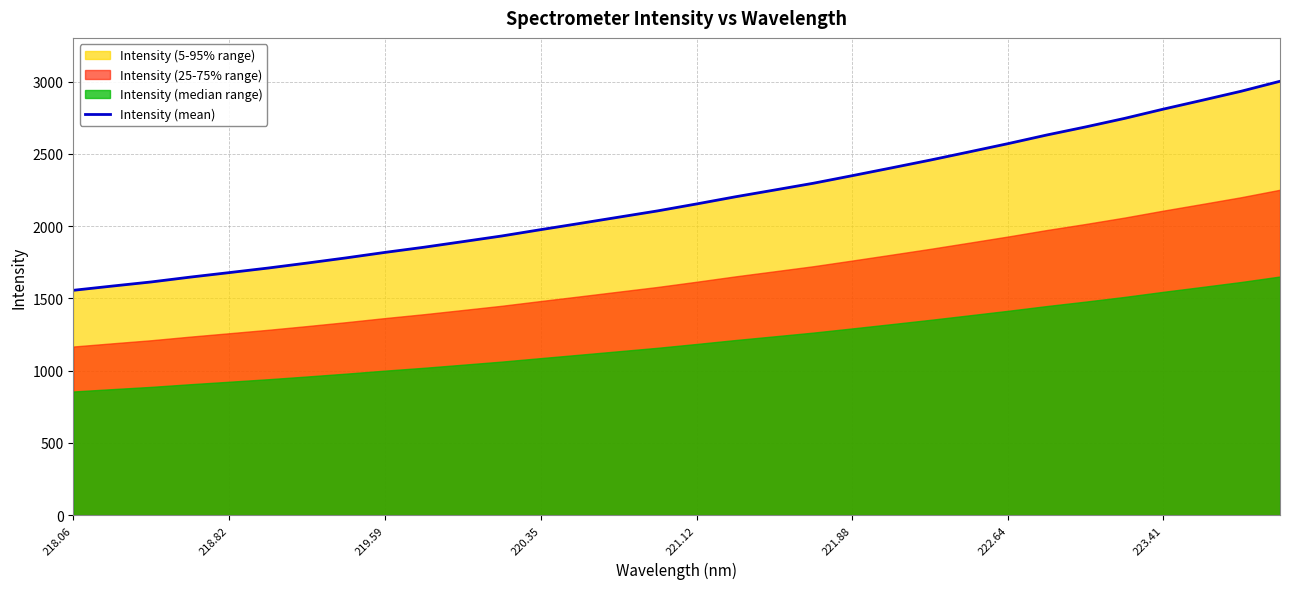

What is the highest value of the Intensity (mean) series?

3002.7